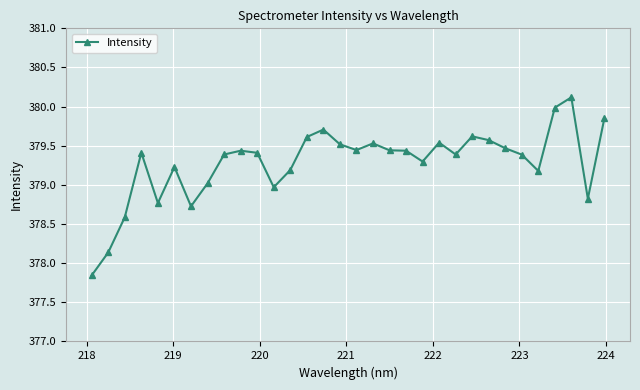

What is the difference between the maximum and minimum values?

2.3